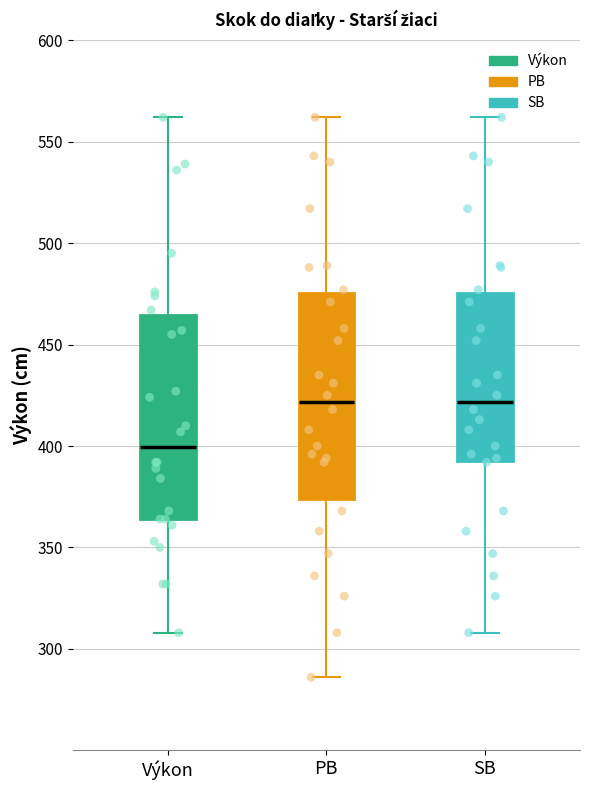

Reading left to right, read every box against the y-axis: the position of its median line, the range the box covers, and the ends of its whiskers. The values are not printed on the chart, so give them approximately, as read against the axis.

Výkon: median 400, box 365 to 465, whiskers 310 to 560
PB: median 420, box 375 to 475, whiskers 285 to 560
SB: median 420, box 395 to 475, whiskers 310 to 560